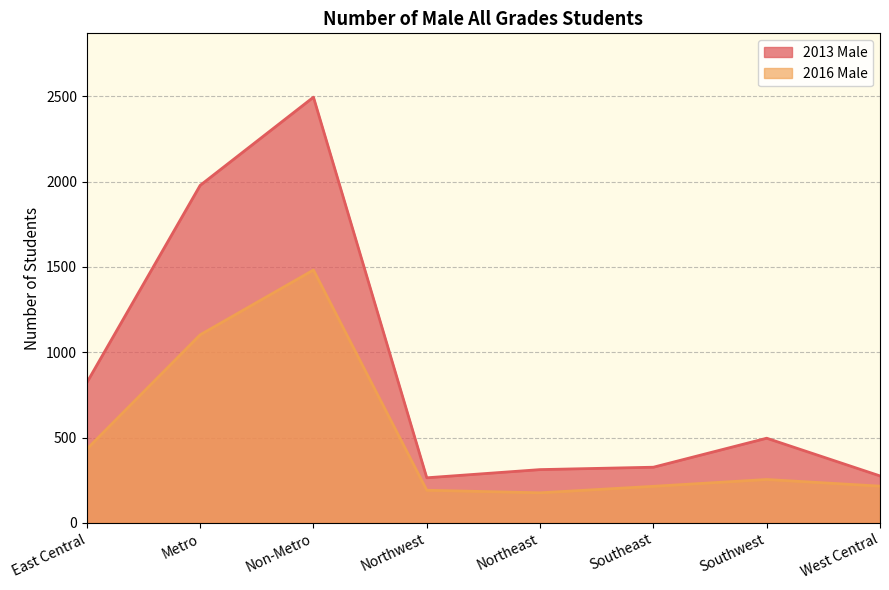

What is the label of the 6th point from the right?

Non-Metro